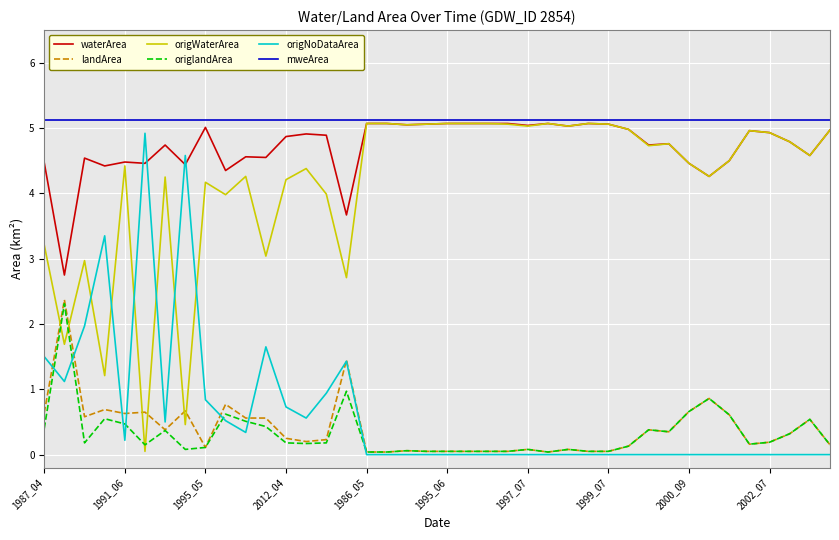

What is the maximum value for origNoDataArea?

4.9